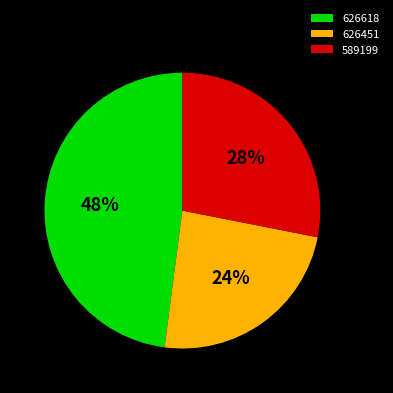

True or false: 589199 accounts for 34% of the total.

False